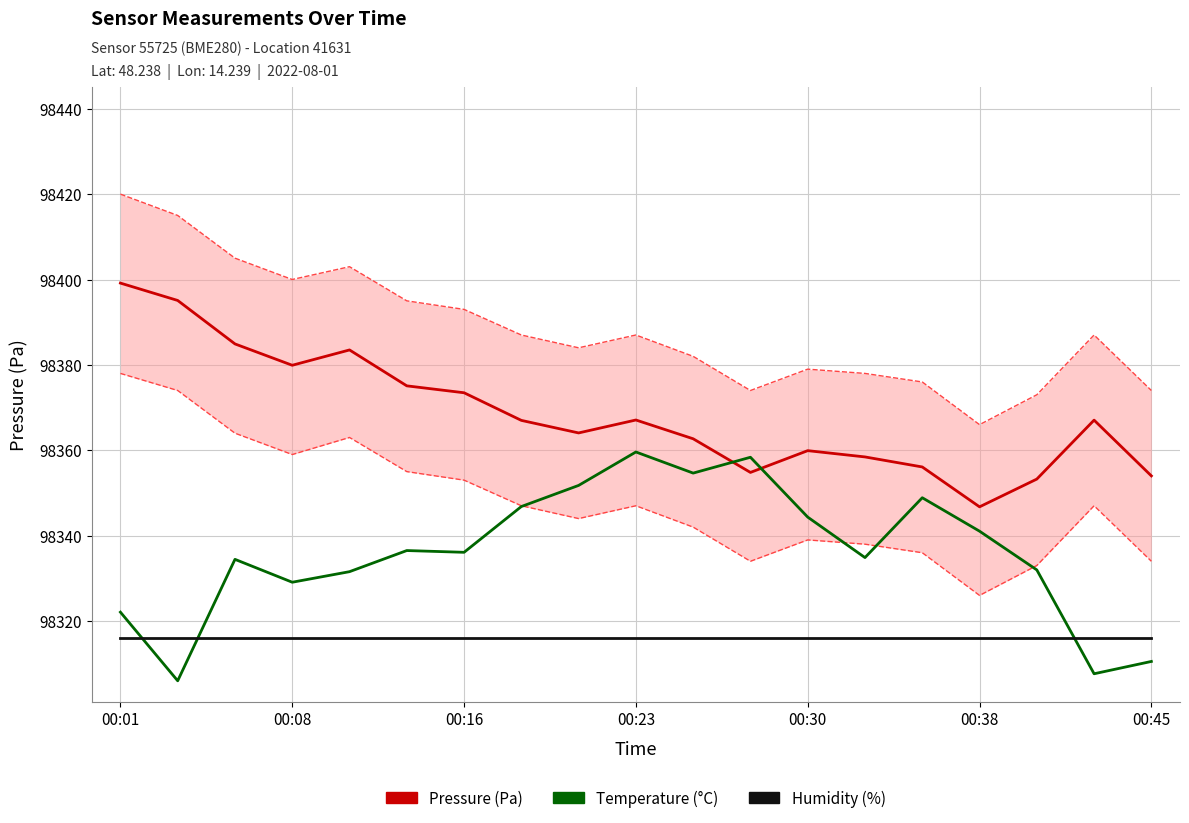

At how many categories does at least one series exceed 98361?

12